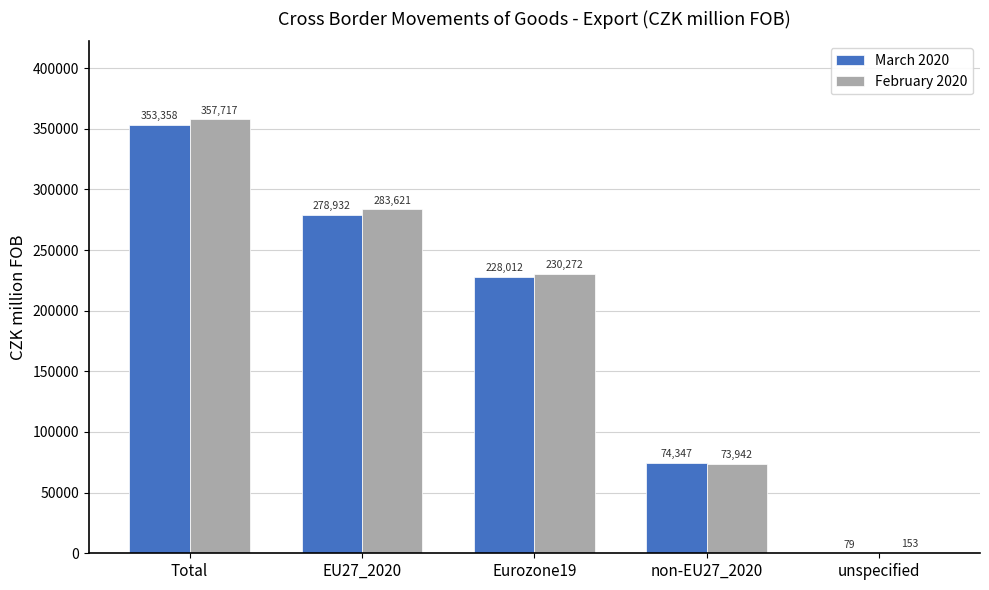

Reading left to right, transcribe all the data shown in this chart.

March 2020: Total=353358	EU27_2020=278932	Eurozone19=228012	non-EU27_2020=74347	unspecified=79
February 2020: Total=357717	EU27_2020=283621	Eurozone19=230272	non-EU27_2020=73942	unspecified=153